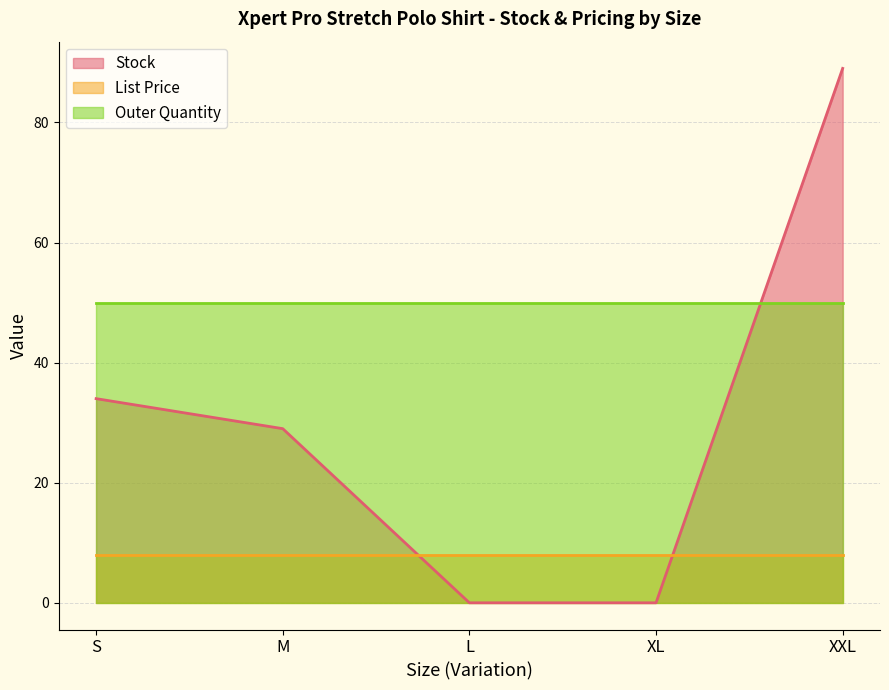

Which category has the lowest value across all series?

L